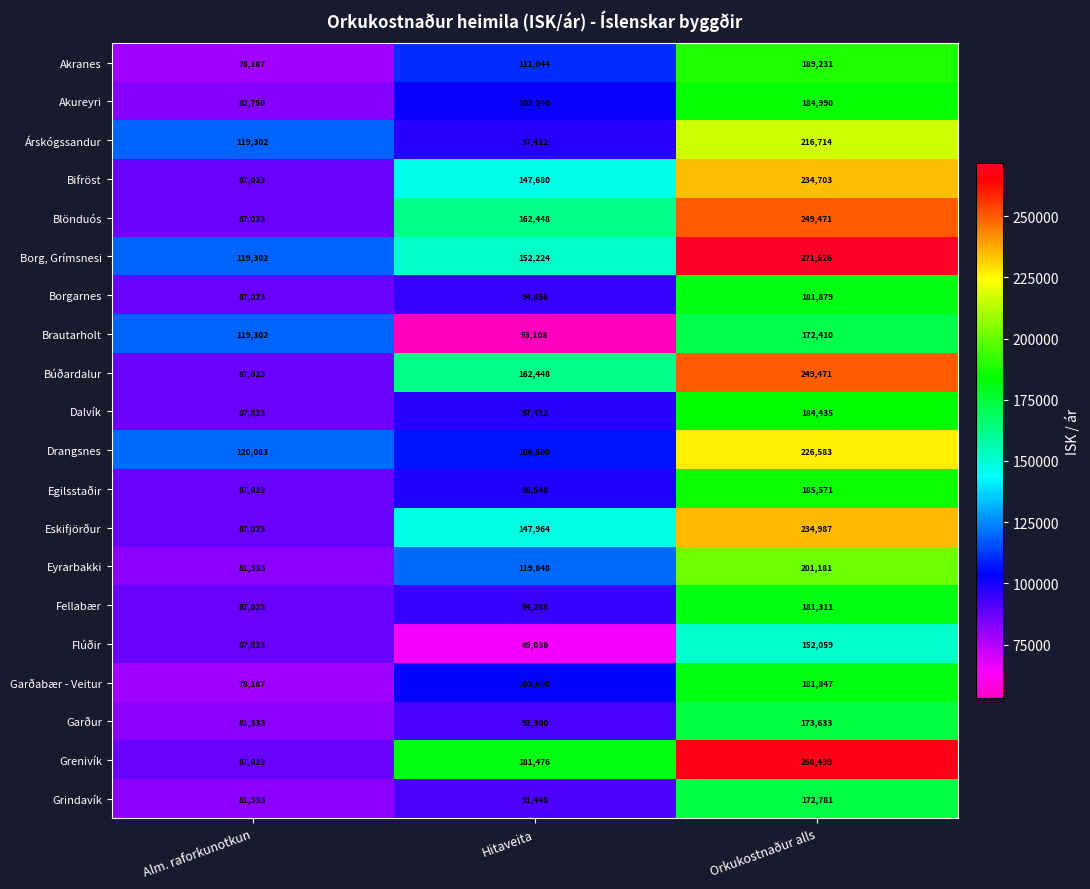

What is the difference between the second highest and minimum values in the Drangsnes series?

13583